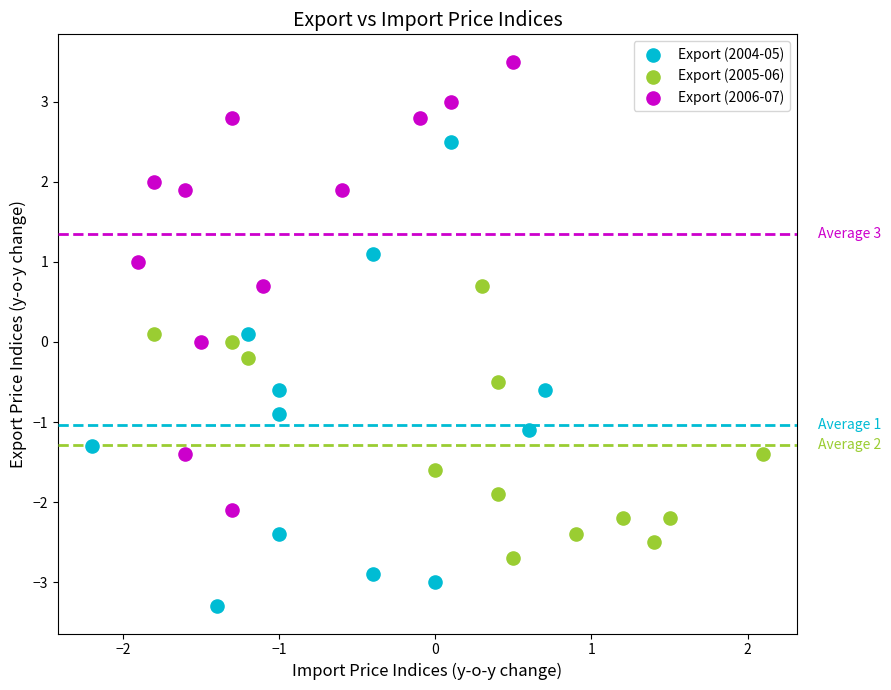

Which series contains the highest Y value?

Export (2006-07)